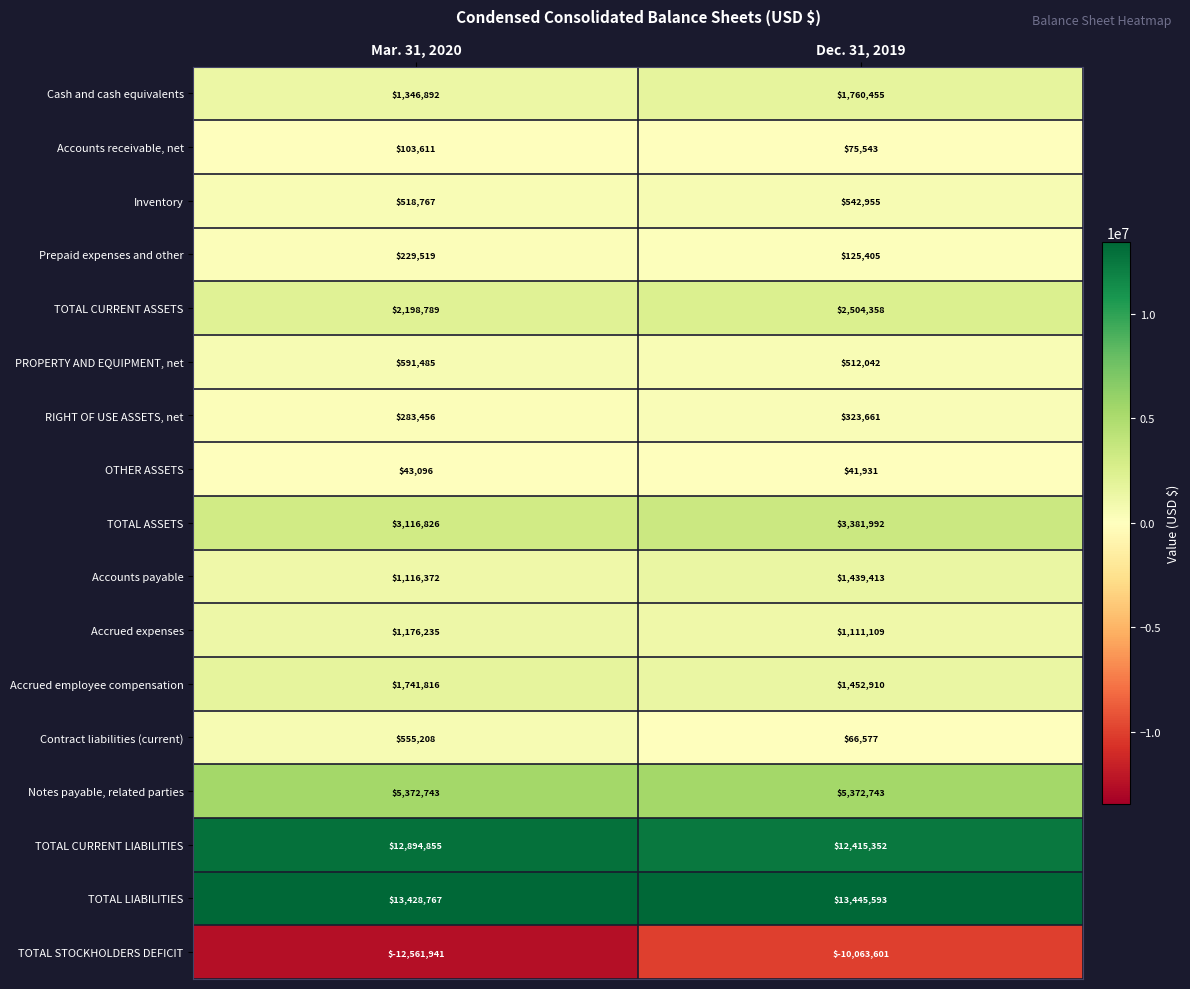

Is it true that PROPERTY AND EQUIPMENT, net equals 512042 at Dec. 31, 2019?

True